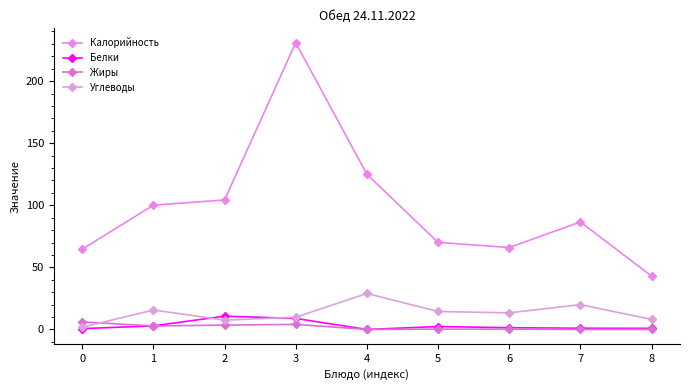

Reading left to right, extract all data points from this chart.

Калорийность: 0=64.7	1=100.1	2=104.3	3=231.0	4=125.0	5=70.1	6=66.0	7=86.6	8=43.0
Белки: 0=0.7	1=2.9	2=10.7	3=8.9	4=0.0	5=2.4	6=1.4	7=1.0	8=0.9
Жиры: 0=6.1	1=2.8	2=3.5	3=4.1	4=0.0	5=0.3	6=0.3	7=0.0	8=0.0
Углеводы: 0=1.8	1=15.7	2=7.5	3=9.8	4=29.0	5=14.5	6=13.4	7=20.0	8=8.1